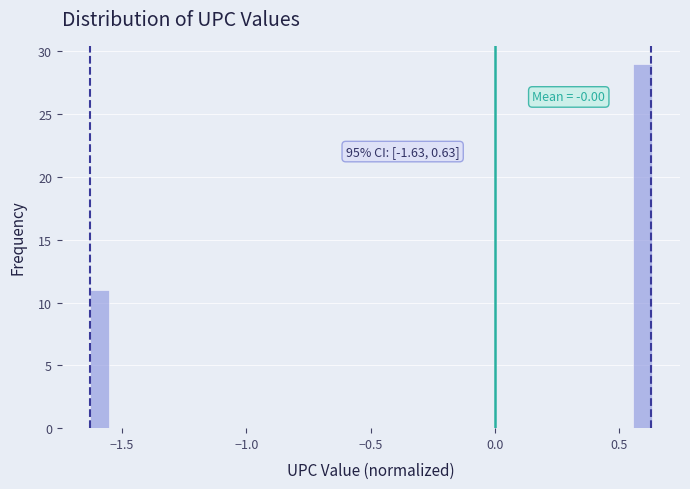

Around what value on the x-axis is the tallest bar? Give the approximate position of its centre, as read against the axis.

0.60